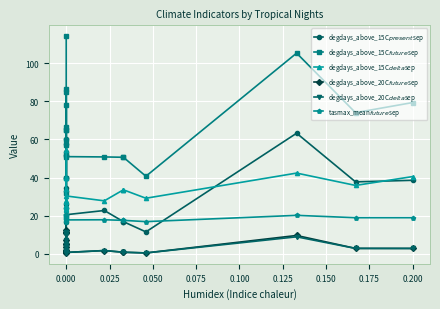

In degdays_above_15C$present$sep, how many points are lower than both neighbors (excluding endpoints)?

7